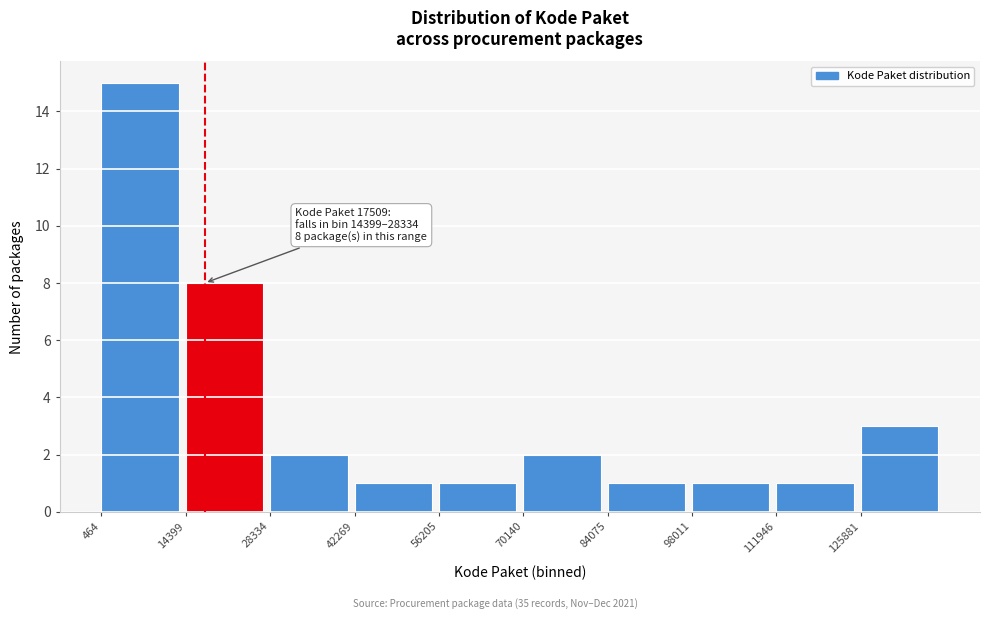

Over which range of the x-axis is the bar tallest?

0 to 14000